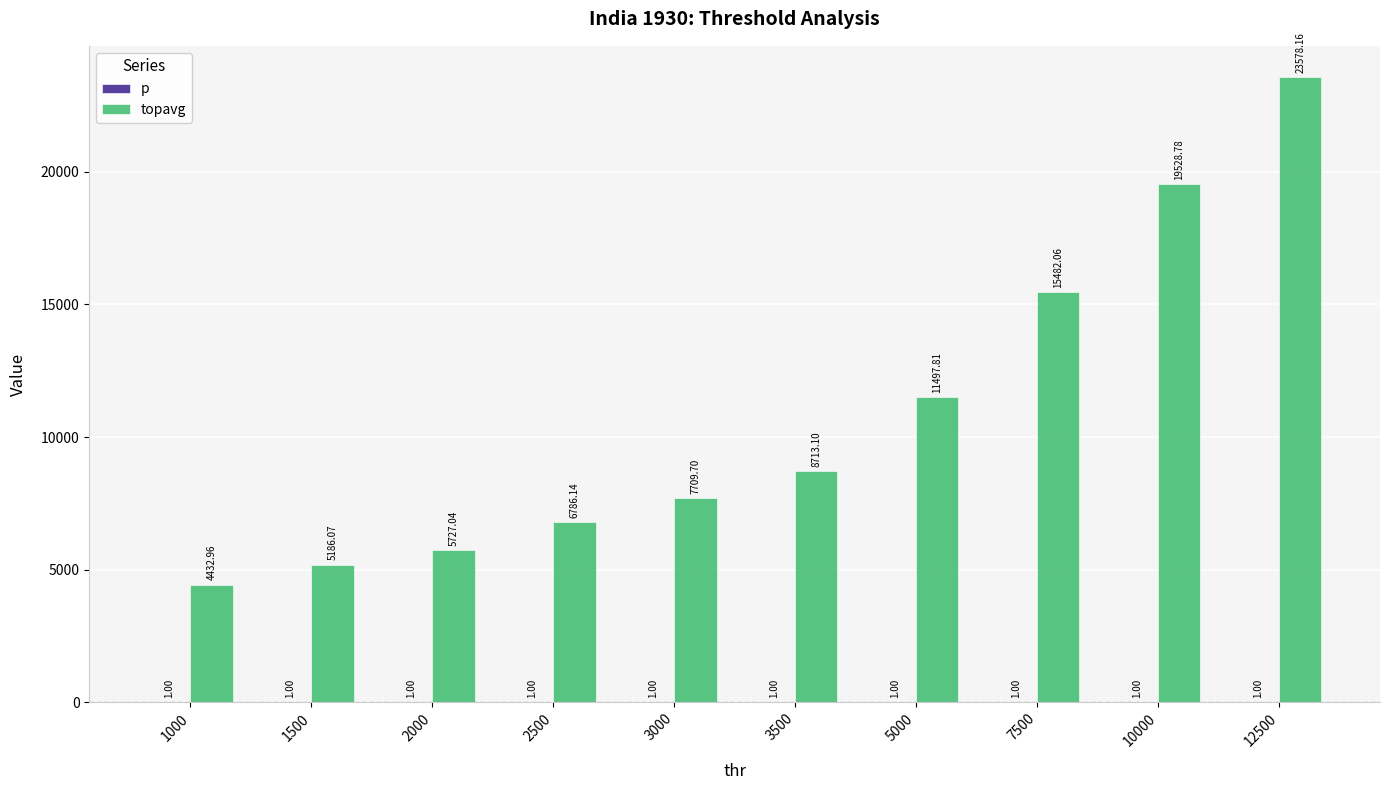

At which category is the sum across all series the highest?

12500